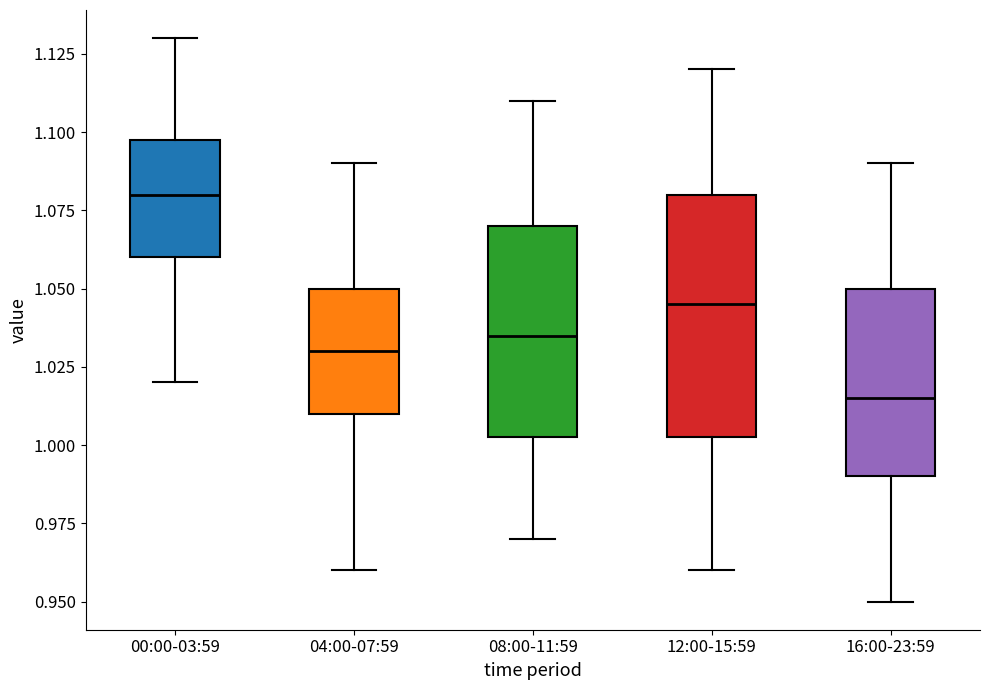

Which box has the lowest median line?

16:00-23:59